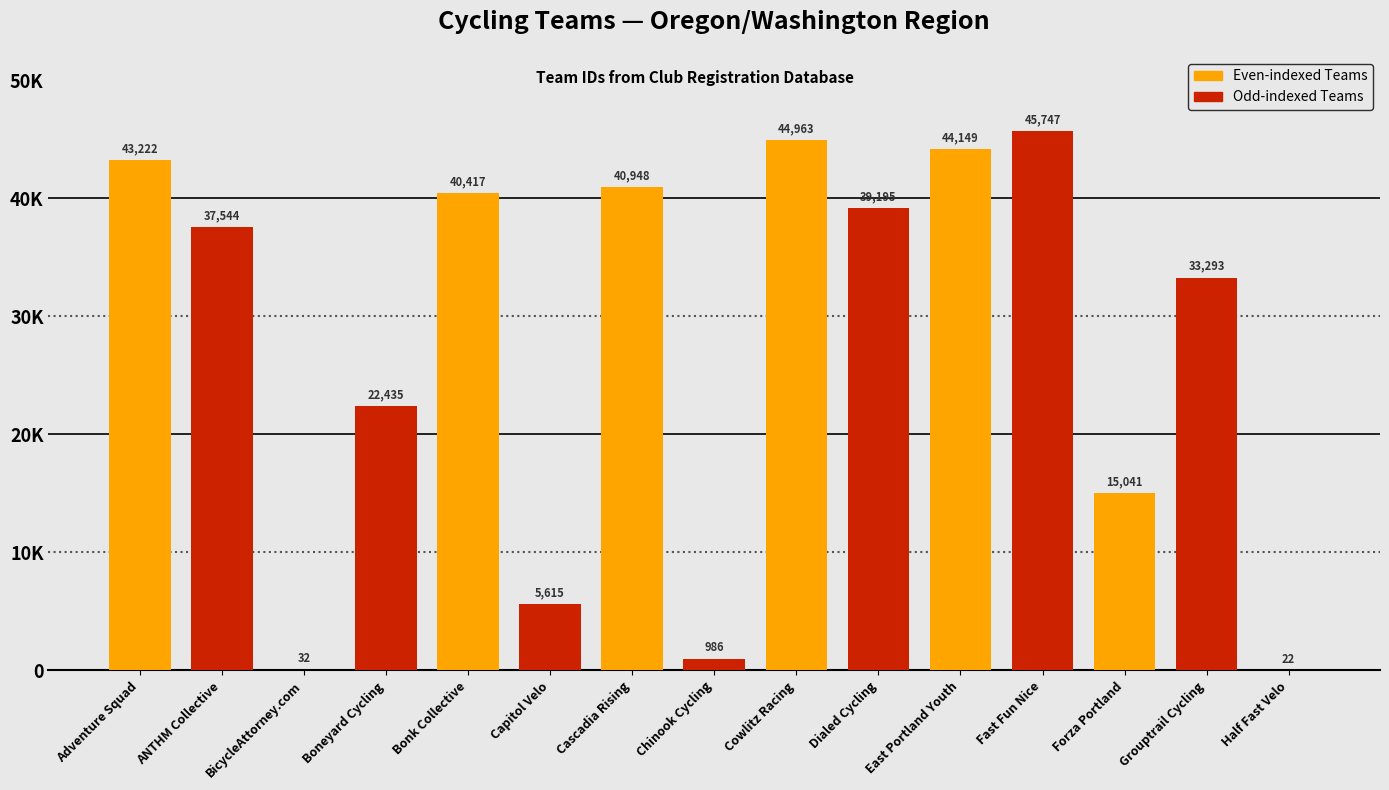

What is the difference between the maximum and minimum values?

45725